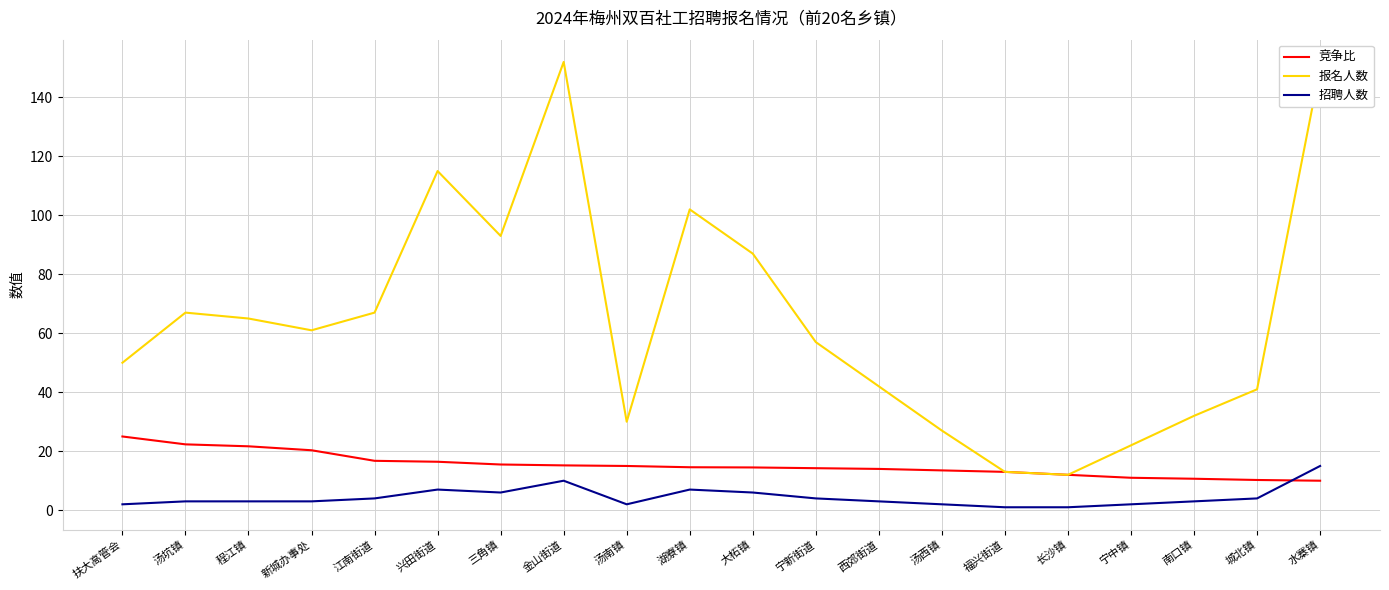

Which series has the widest spread of values?

报名人数